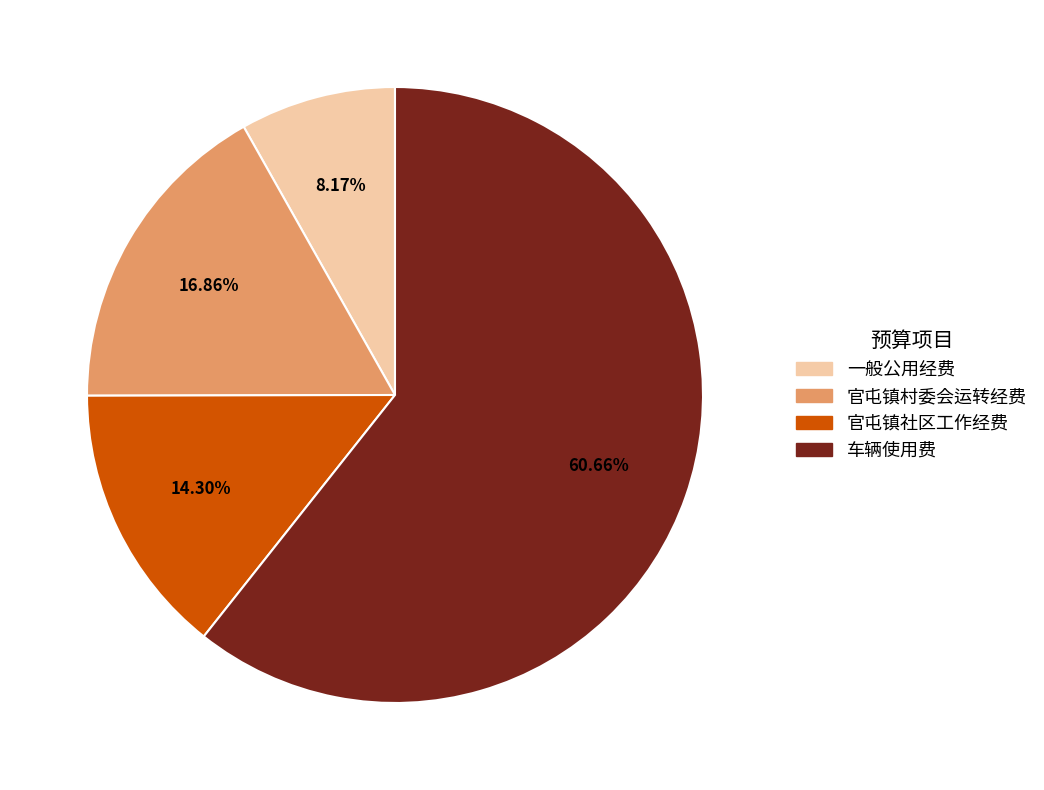

The 车辆使用费 slice represents 74% of the pie. True or false?

False